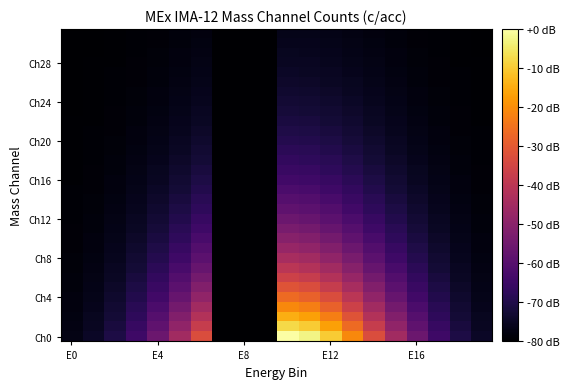

How many series are shown in this chart?

32